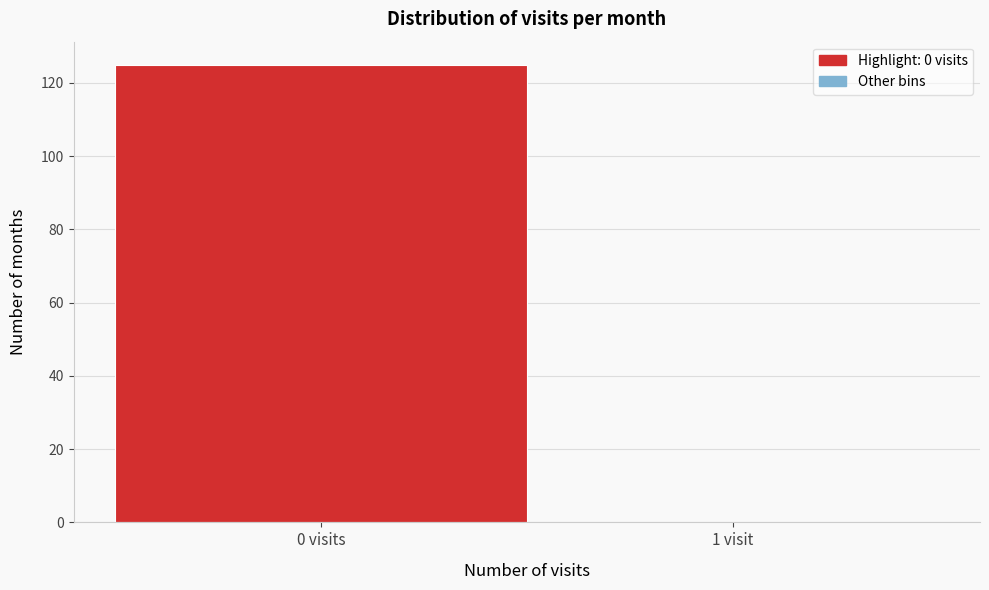

Reading right to left, list all the values displayed in this chart.

1 visit=0	0 visits=125